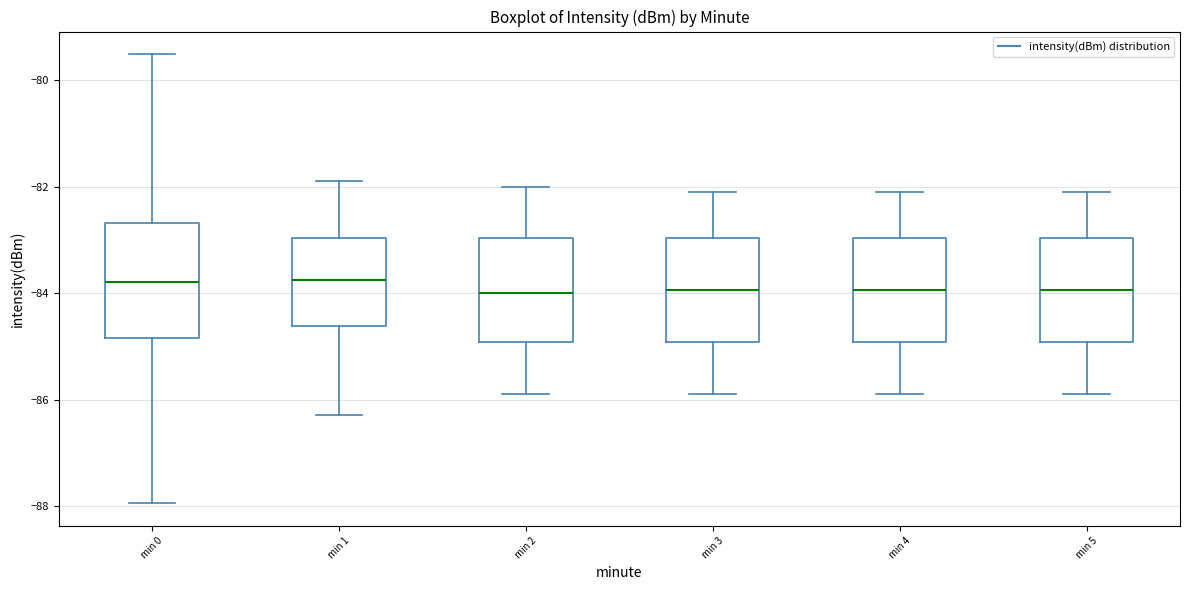

Reading left to right, transcribe this box plot: for each box, give where its median line is, the range the box spans, and where its two whiskers end, as read against the y-axis. The values are not printed on the chart, so give them approximately, as read against the axis.

min 0: median -83.8, box -84.8 to -82.6, whiskers -88.0 to -79.6
min 1: median -83.8, box -84.6 to -83.0, whiskers -86.2 to -81.8
min 2: median -84.0, box -85.0 to -83.0, whiskers -85.8 to -82.0
min 3: median -84.0, box -85.0 to -83.0, whiskers -85.8 to -82.0
min 4: median -84.0, box -85.0 to -83.0, whiskers -85.8 to -82.0
min 5: median -84.0, box -85.0 to -83.0, whiskers -85.8 to -82.0